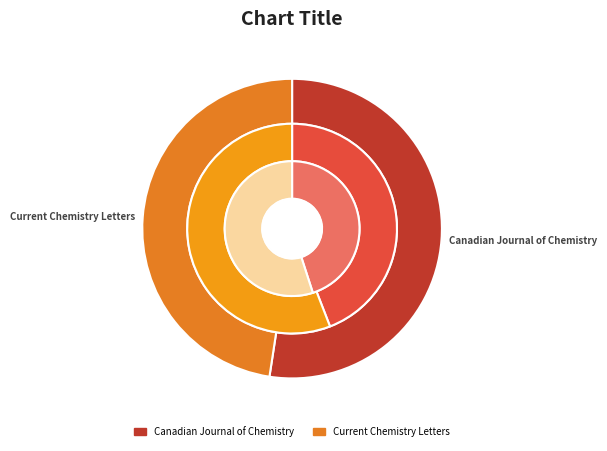

To the nearest percent, what percentage of the pie is Current Chemistry Letters?

55%